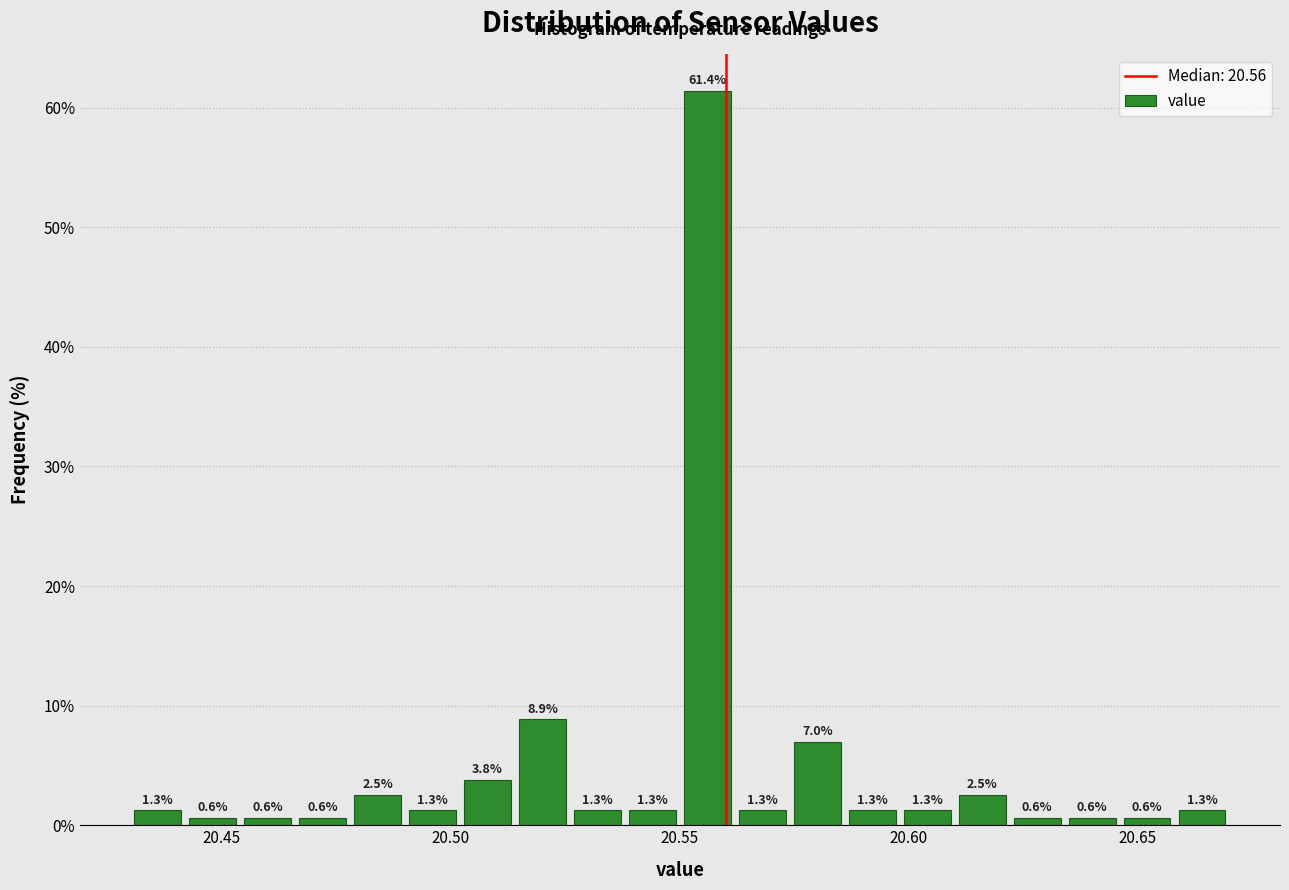

Read against the x-axis, roughly where is the centre of the tallest bar?

20.555